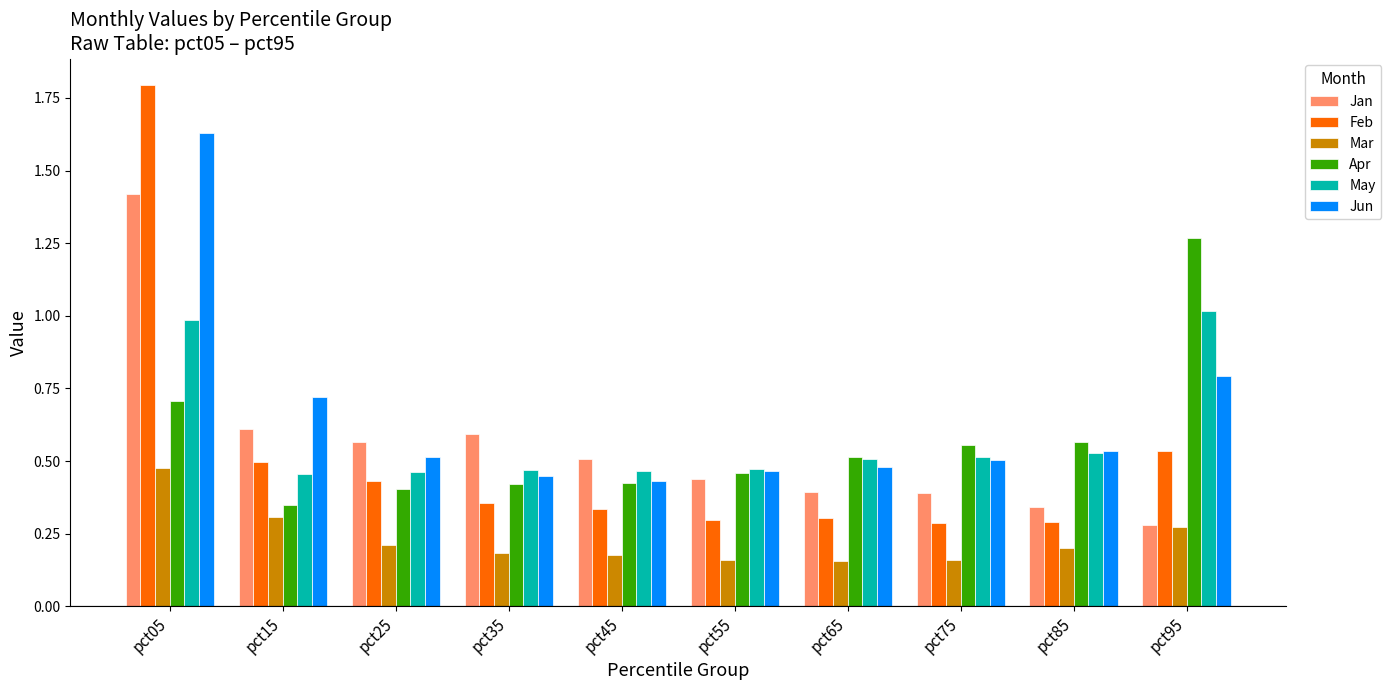

The Apr series shows 0.4 at pct05. True or false?

False